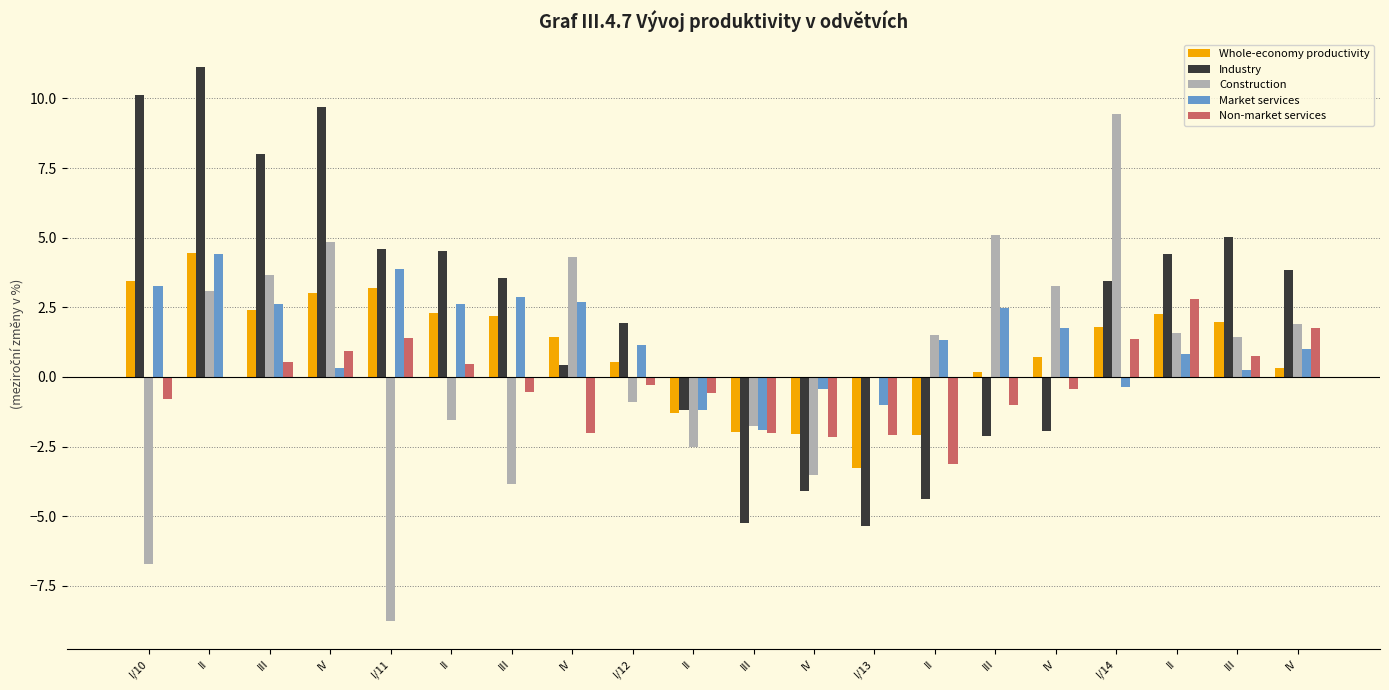

How many groups of bars are there?

20